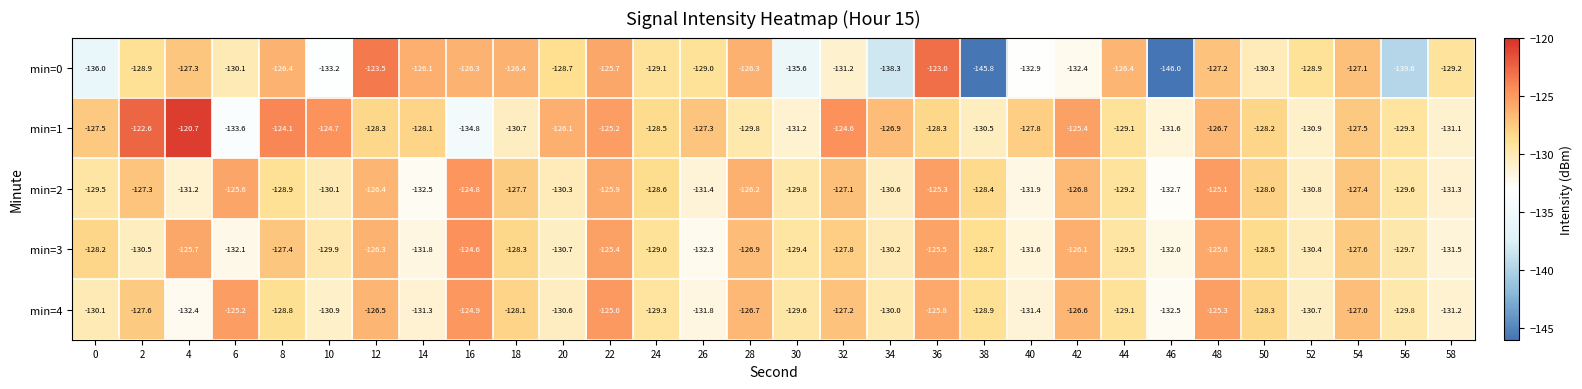

Which series changed the most between 28 and 54?

min=1